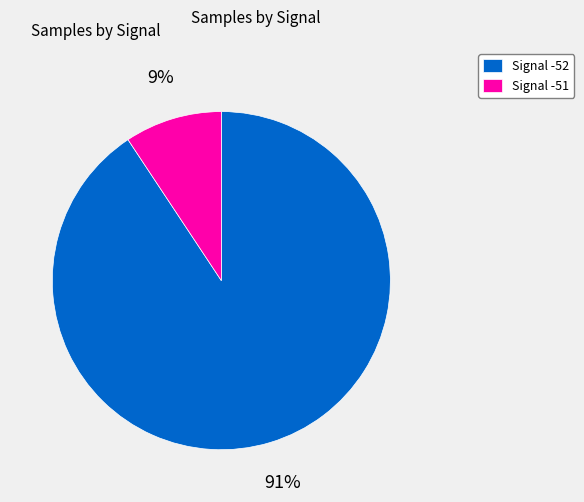

Is there a majority slice in this chart?

Yes